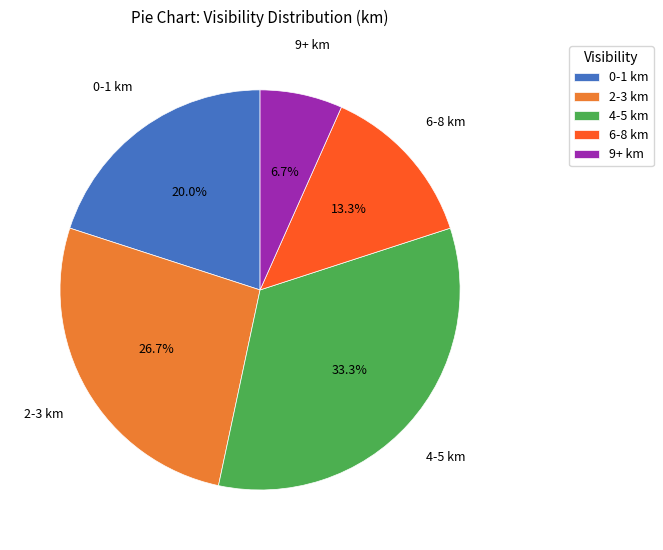

Rank the categories by value from lowest to highest.

9+ km, 6-8 km, 0-1 km, 2-3 km, 4-5 km